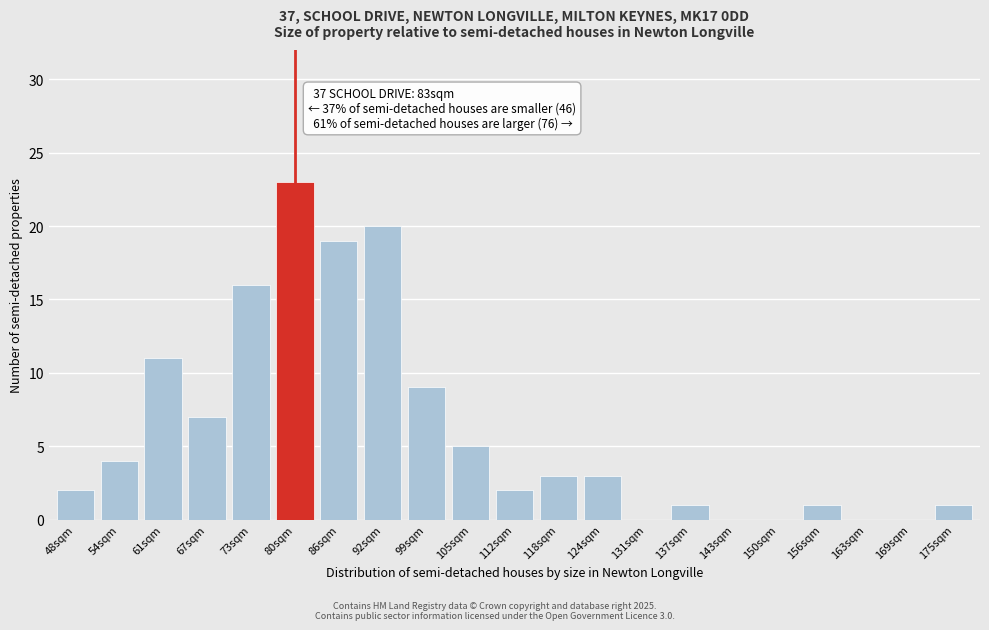

Reading left to right, list all the values displayed in this chart.

48sqm=2	54sqm=4	61sqm=11	67sqm=7	73sqm=16	80sqm=23	86sqm=19	92sqm=20	99sqm=9	105sqm=5	112sqm=2	118sqm=3	124sqm=3	131sqm=0	137sqm=1	143sqm=0	150sqm=0	156sqm=1	163sqm=0	169sqm=0	175sqm=1